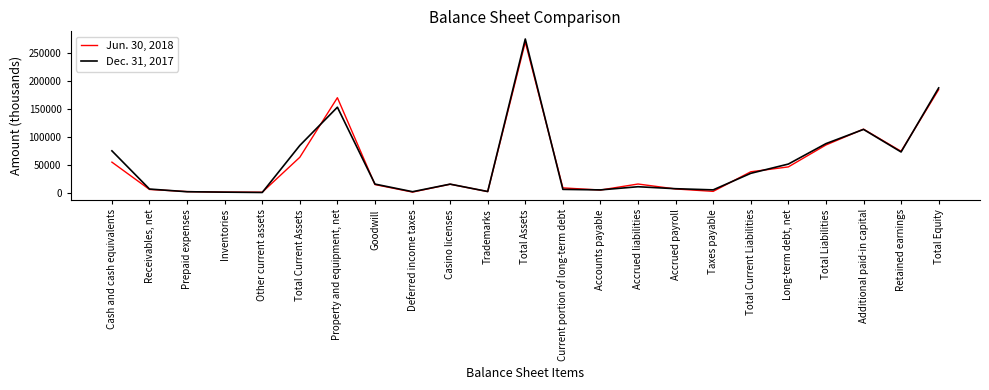

At which category is the sum across all series the highest?

Total Assets